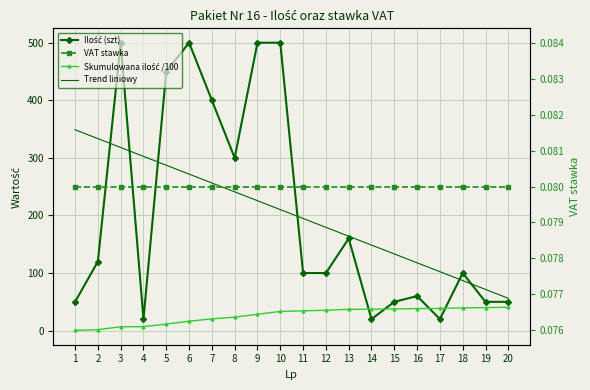

Reading left to right, extract all data points from this chart.

Ilość (szt): 50.0	120.0	500.0	20.0	450.0	500.0	400.0	300.0	500.0	500.0	100.0	100.0	160.0	20.0	50.0	60.0	20.0	100.0	50.0	50.0
Skumulowana ilość /100: 0.5	1.7	6.7	6.9	11.4	16.4	20.4	23.4	28.4	33.4	34.4	35.4	37.0	37.2	37.7	38.3	38.5	39.5	40.0	40.5
Trend liniowy: 348.9	333.5	318.0	302.6	287.2	271.8	256.4	241.0	225.6	210.2	194.8	179.4	164.0	148.6	133.2	117.8	102.4	87.0	71.5	56.1
VAT stawka: 0.1	0.1	0.1	0.1	0.1	0.1	0.1	0.1	0.1	0.1	0.1	0.1	0.1	0.1	0.1	0.1	0.1	0.1	0.1	0.1